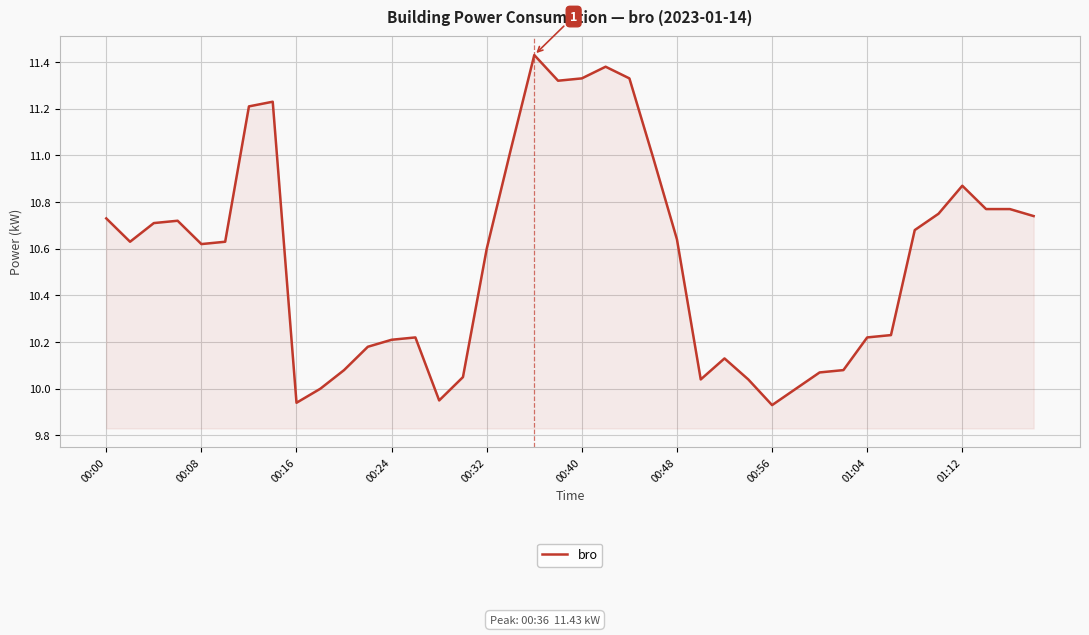

What is the difference between the maximum and minimum values?

1.5